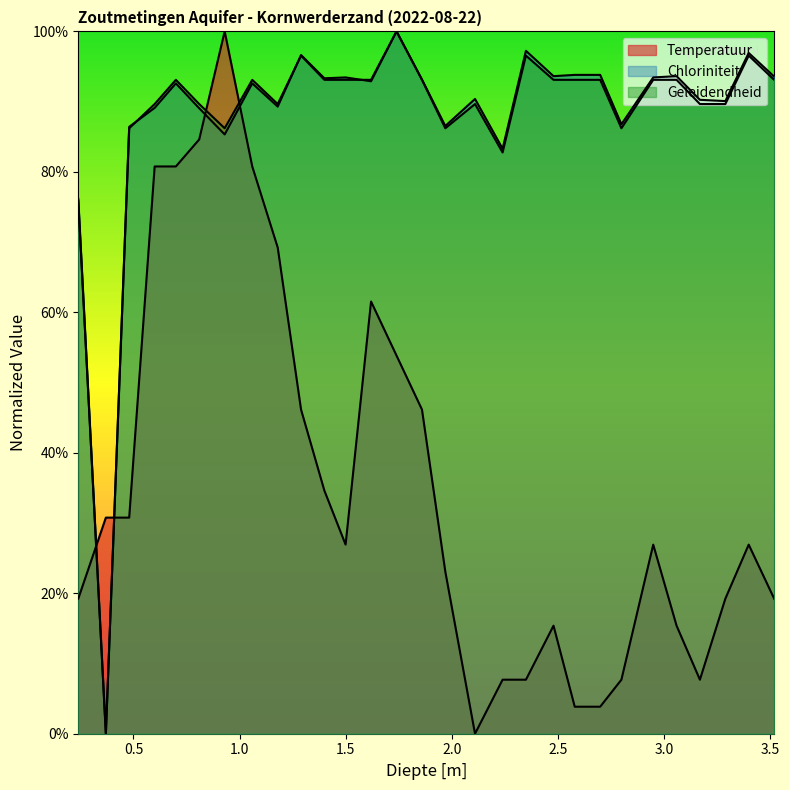

How many intersections are there between Geleidendheid and Temperatuur?

4